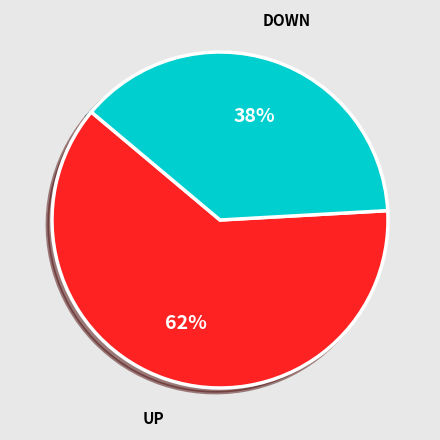

Does any single category account for the majority?

Yes